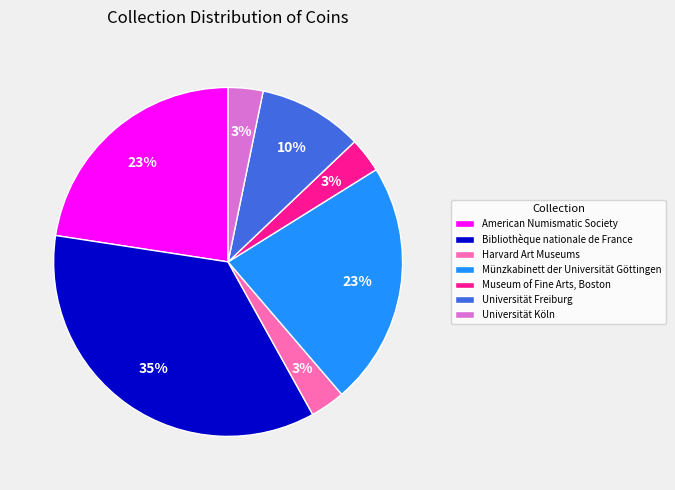

Count the number of slices in the pie.

7